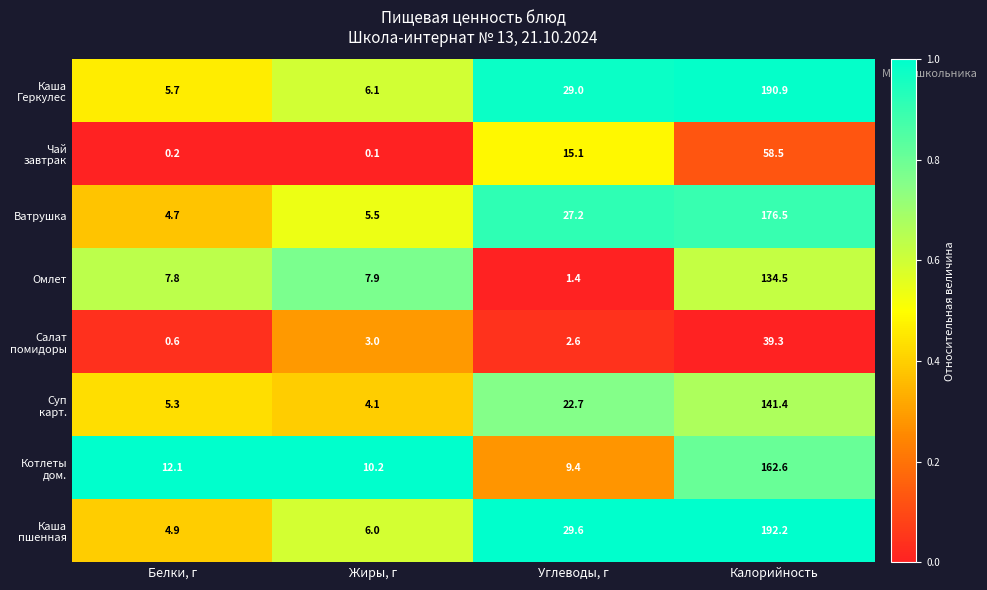

At how many categories does at least one series exceed 0?

4